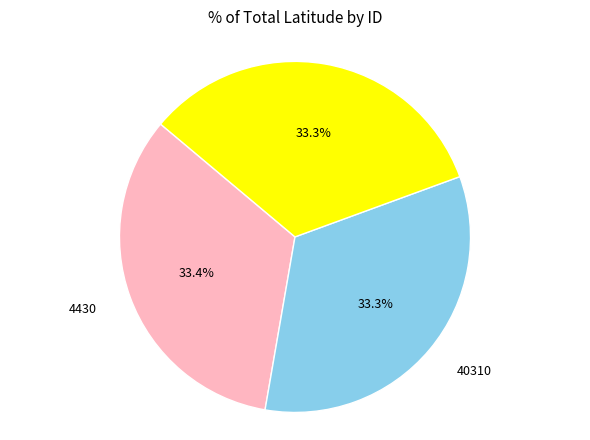

Is there any slice that represents more than half of the pie?

No